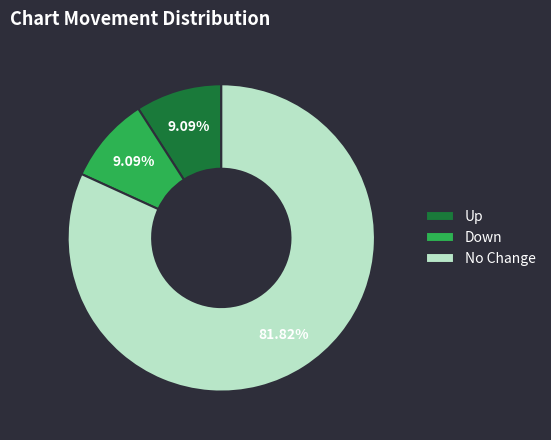

Is the sum of Down and Up greater than half?

No